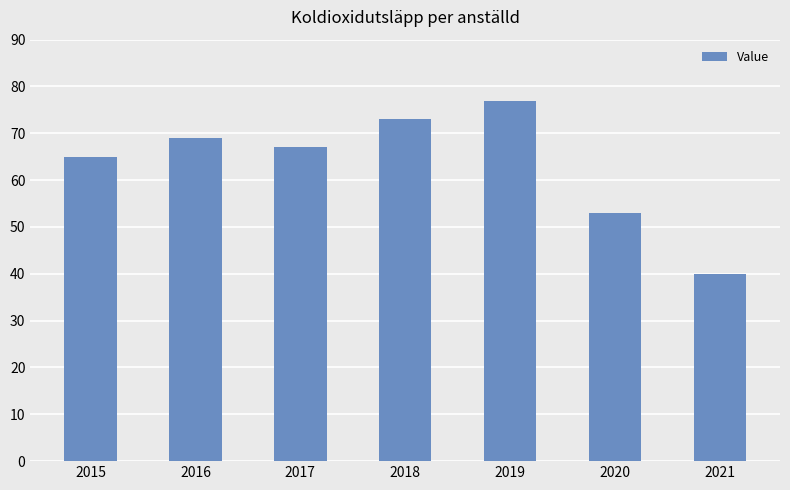

At which label is the value closest to 58?

2020